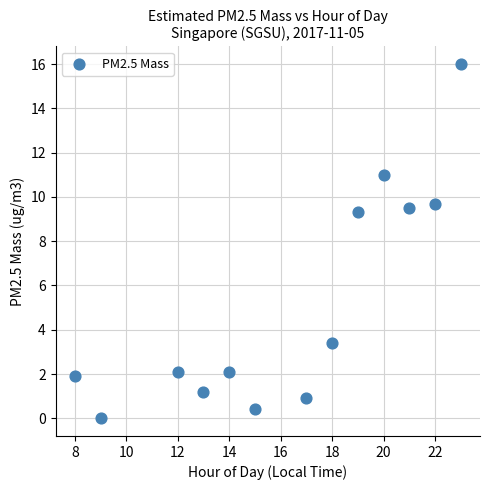

What is the range of X values (max minus min)?

15.0